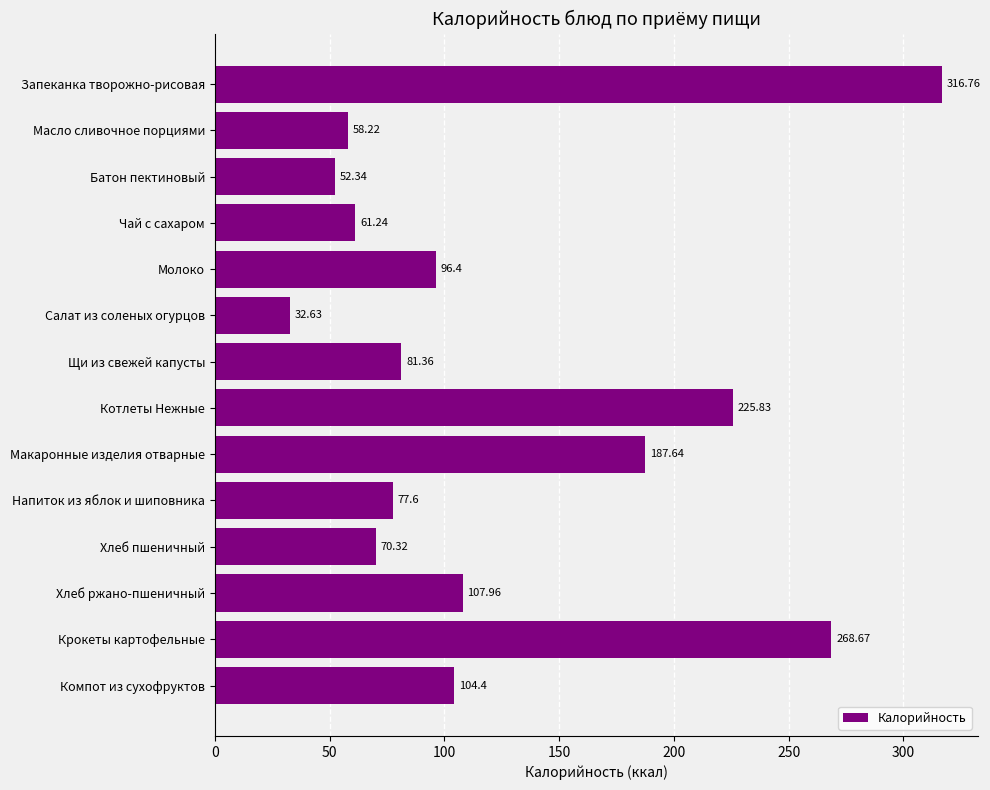

What is the label of the 2nd bar from the top?

Масло сливочное порциями